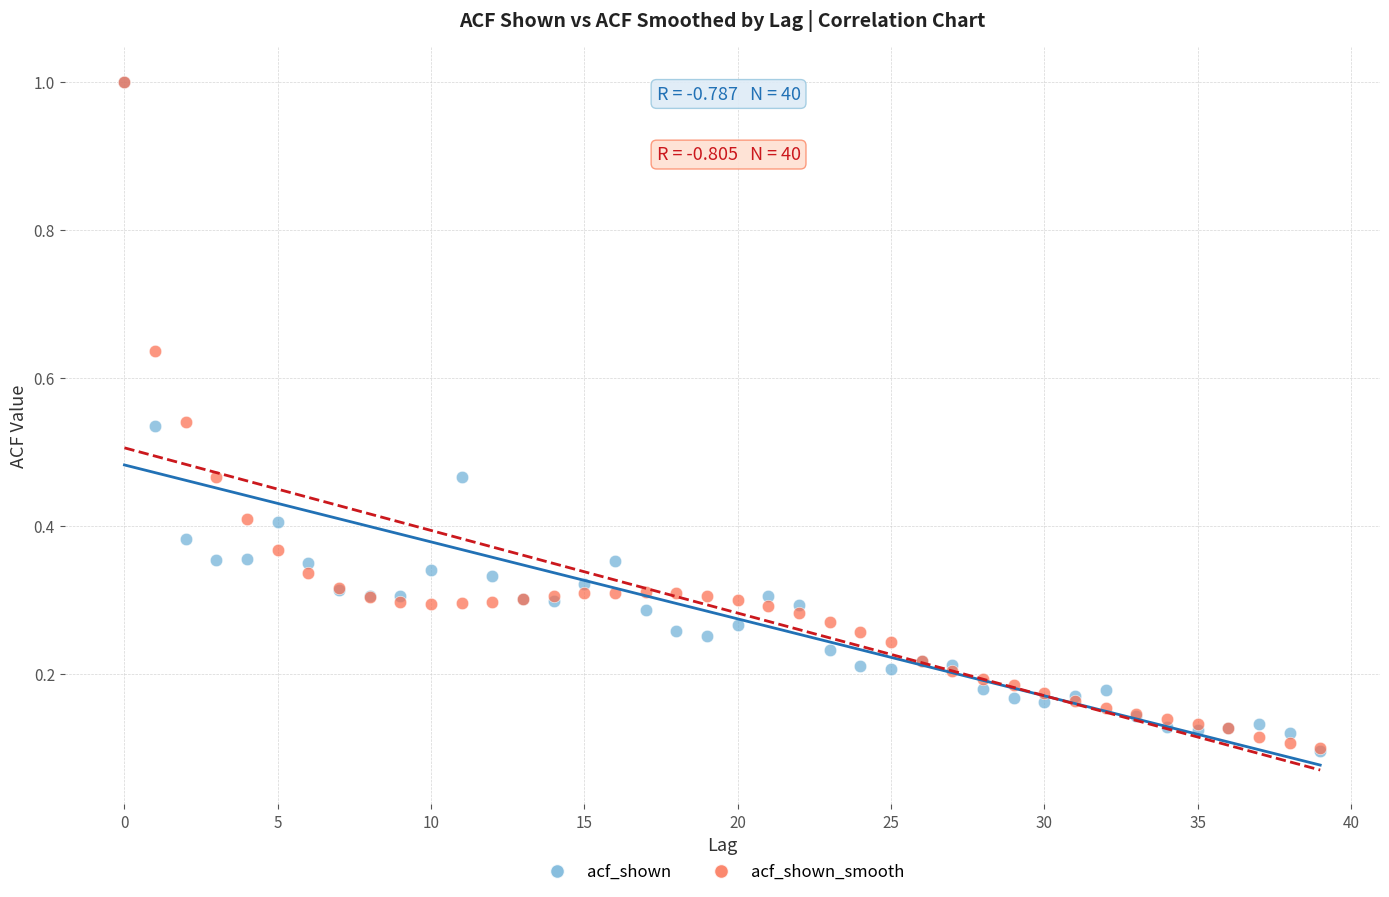

What are all the series names shown in the legend?

acf_shown, acf_shown_smooth